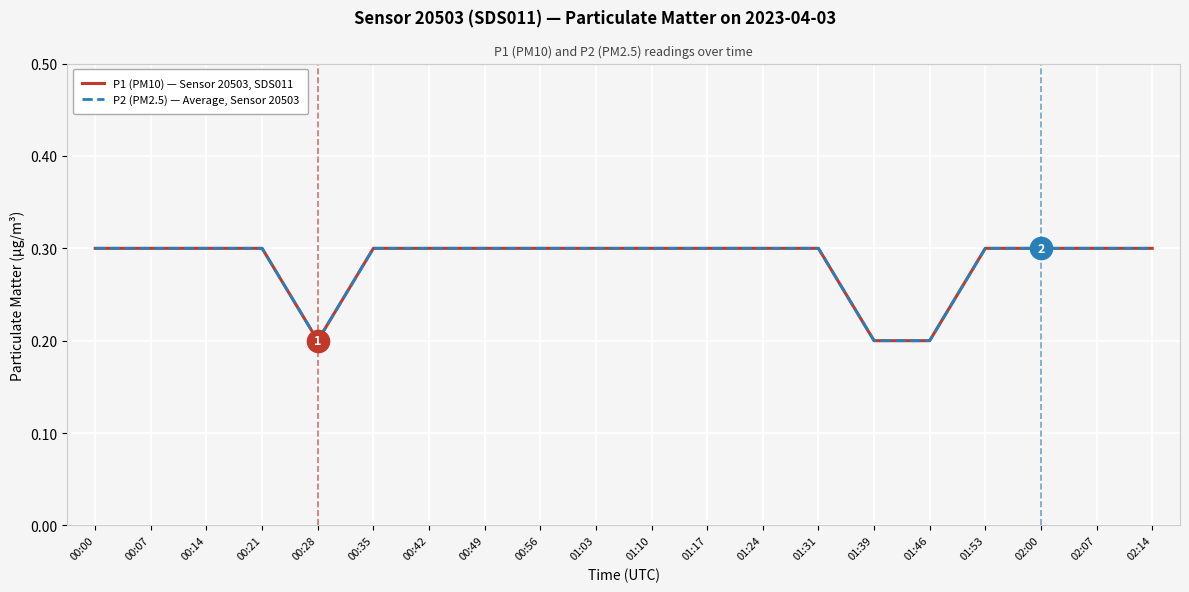

True or false: P2 (PM2.5) — Average, Sensor 20503 and P1 (PM10) — Sensor 20503, SDS011 cross at least once.

False